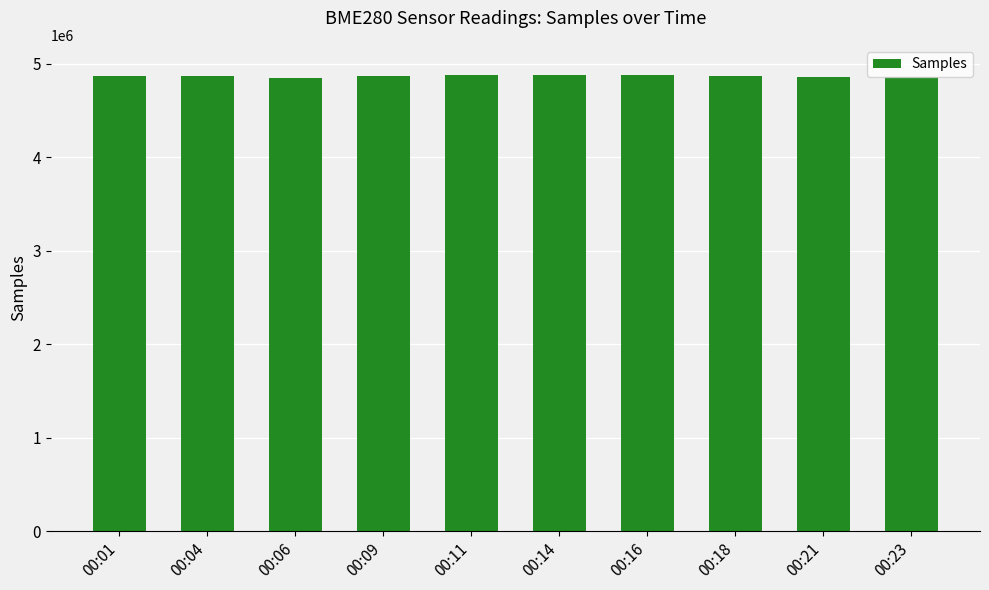

What is the smallest value displayed?

4847169